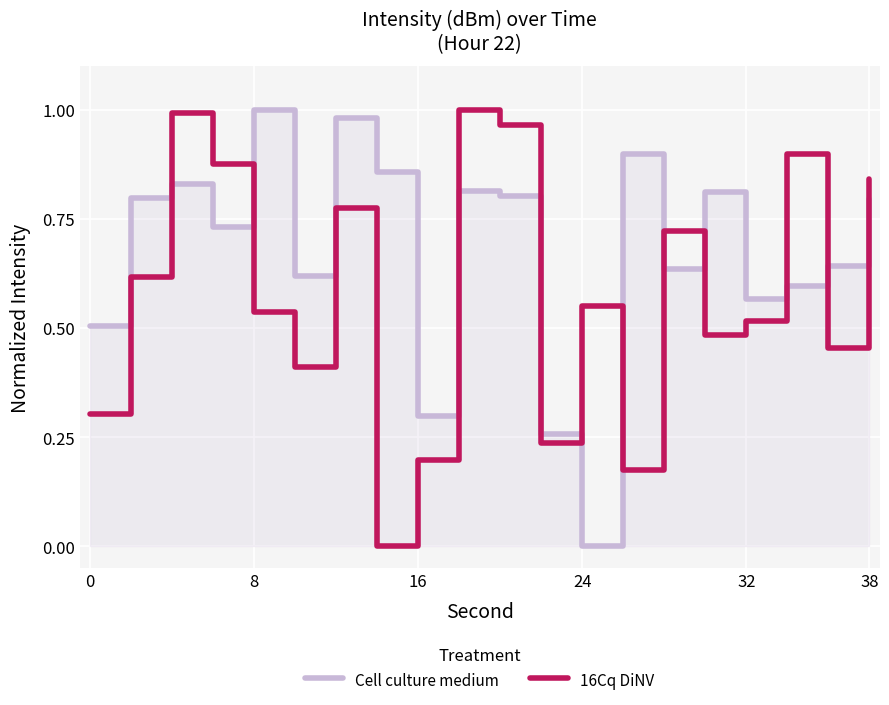

What is the difference between the maximum and second lowest values in the 16Cq DiNV series?

0.8